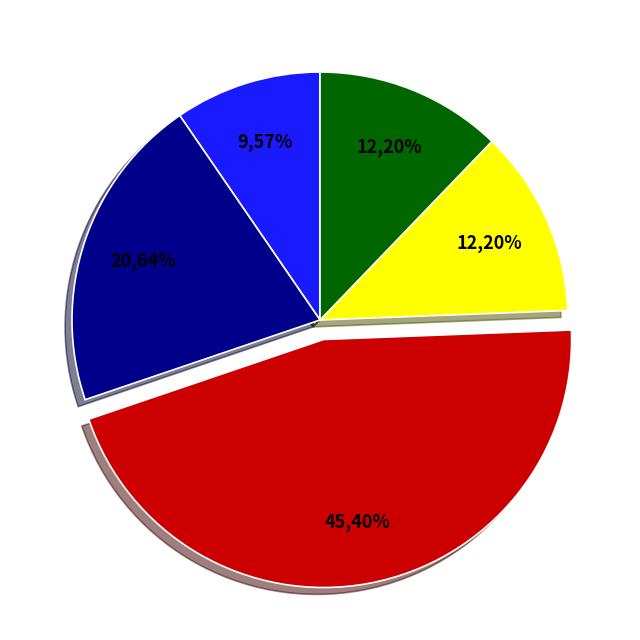

Combined, do T2 - Cameron Brooks and 6 - Zach Moore account for over 50%?

No